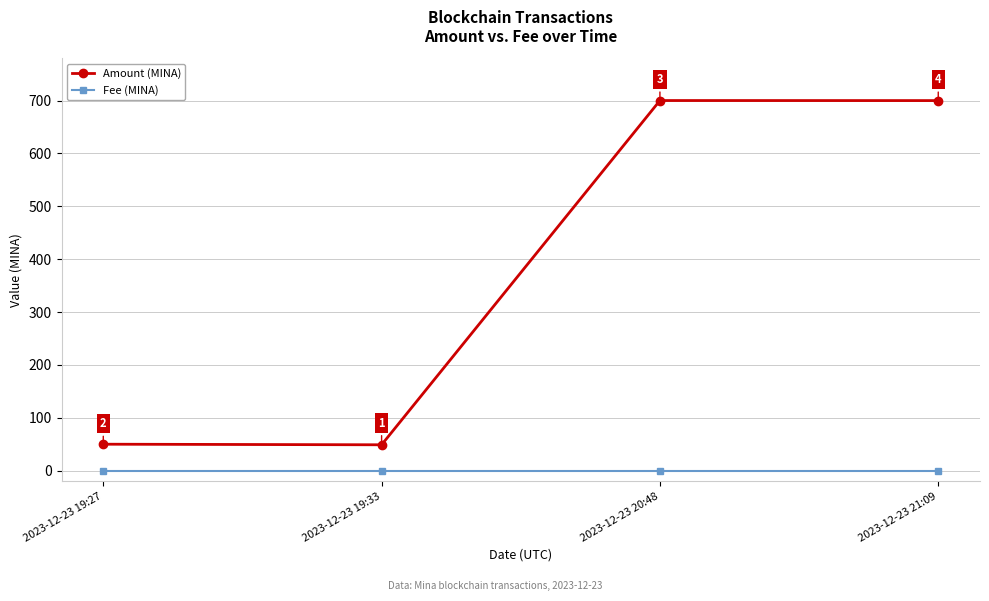

What is the label of the 2nd point from the right?

2023-12-23 20:48